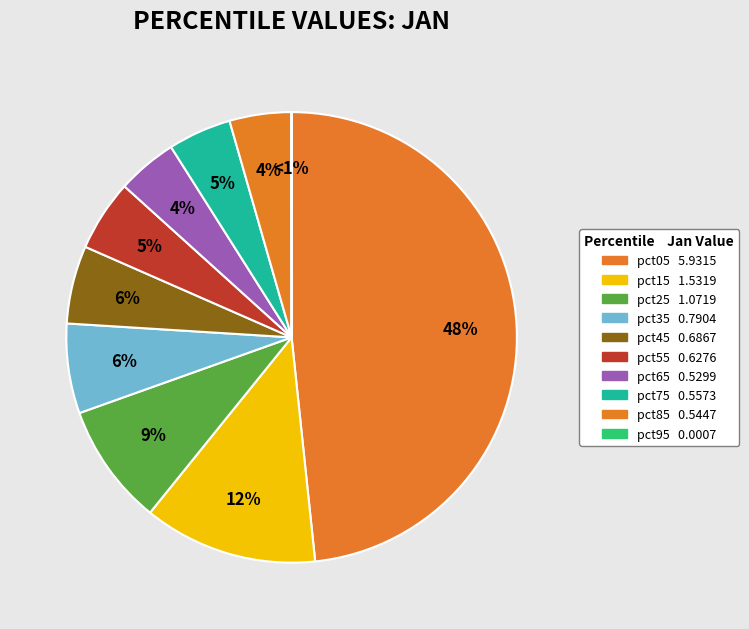

What percentage do pct05 and pct75 together represent?

52.9%